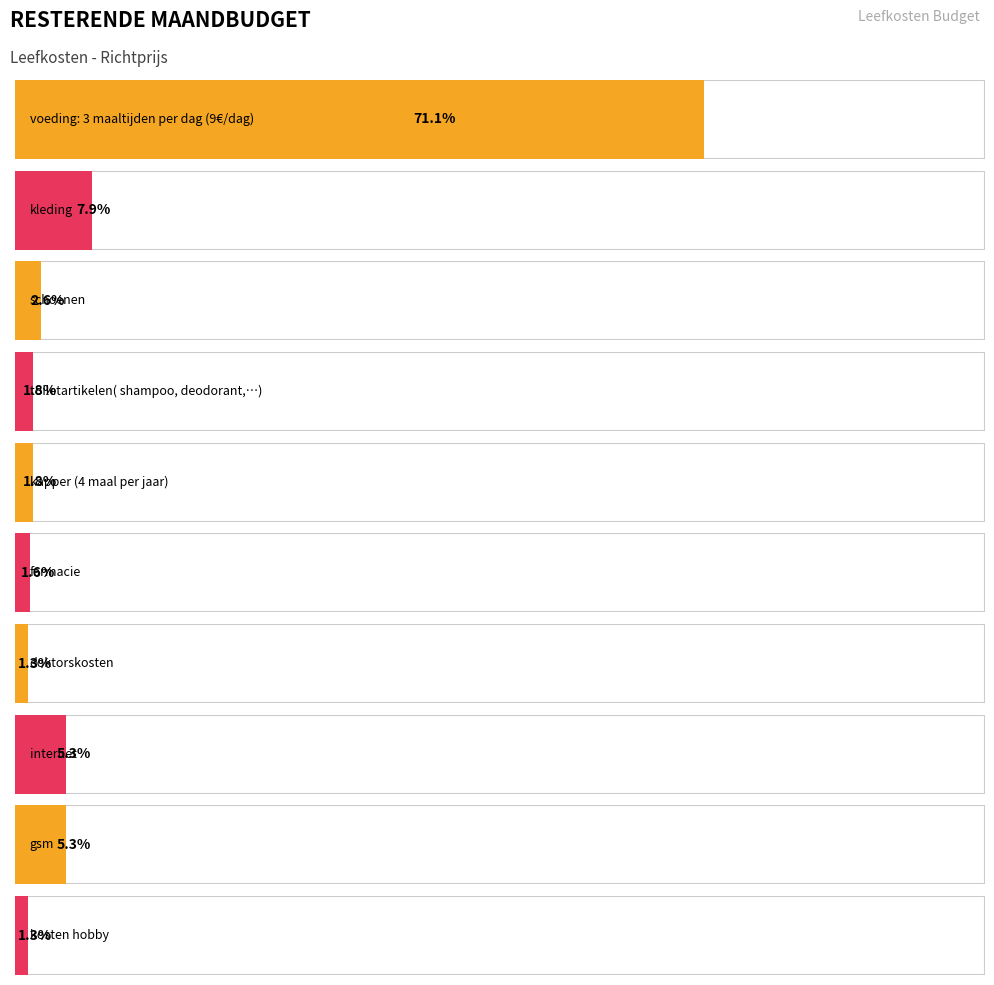

Rank the categories by value from highest to lowest.

voeding: 3 maaltijden per dag (9€/dag), kleding, internet, gsm, schoenen, toiletartikelen( shampoo, deodorant,…), kapper (4 maal per jaar), farmacie, doktorskosten, kosten hobby